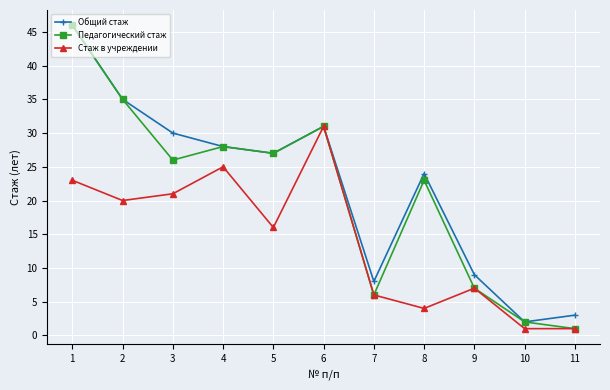

Is the value of Стаж в учреждении at 10 greater than the value of Общий стаж at 3?

No